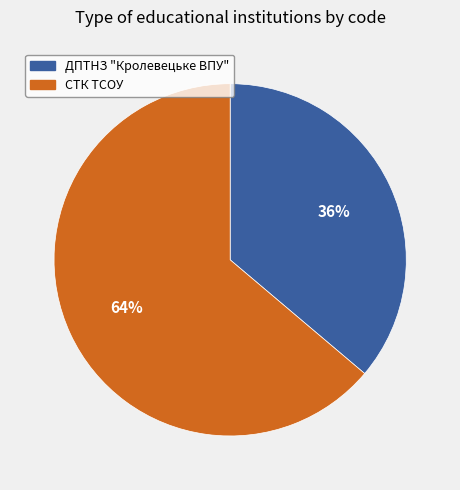

Rank the categories by value from highest to lowest.

СТК ТСОУ, ДПТНЗ "Кролевецьке ВПУ"